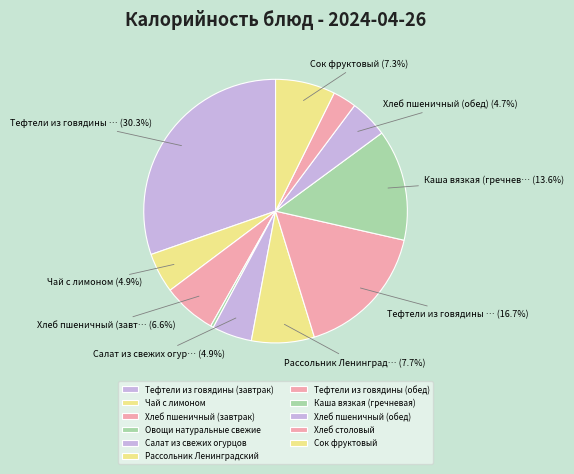

Does Сок фруктовый account for over 50% of the chart?

No